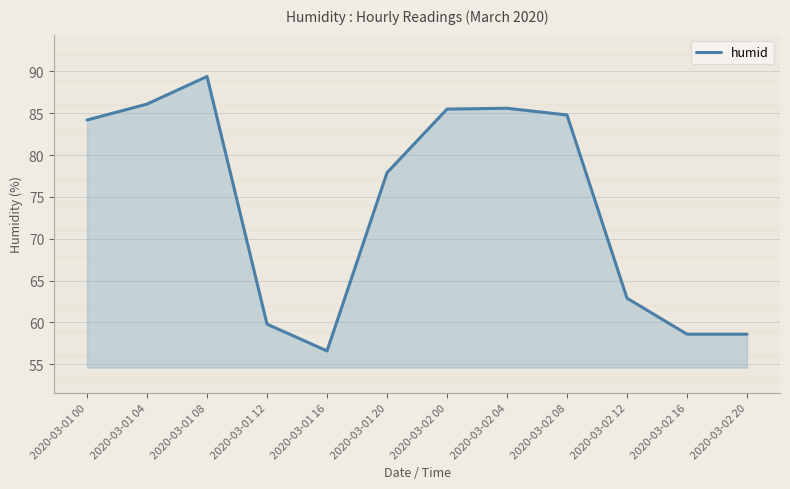

Where is the data nearest to the value 73?

2020-03-01 20